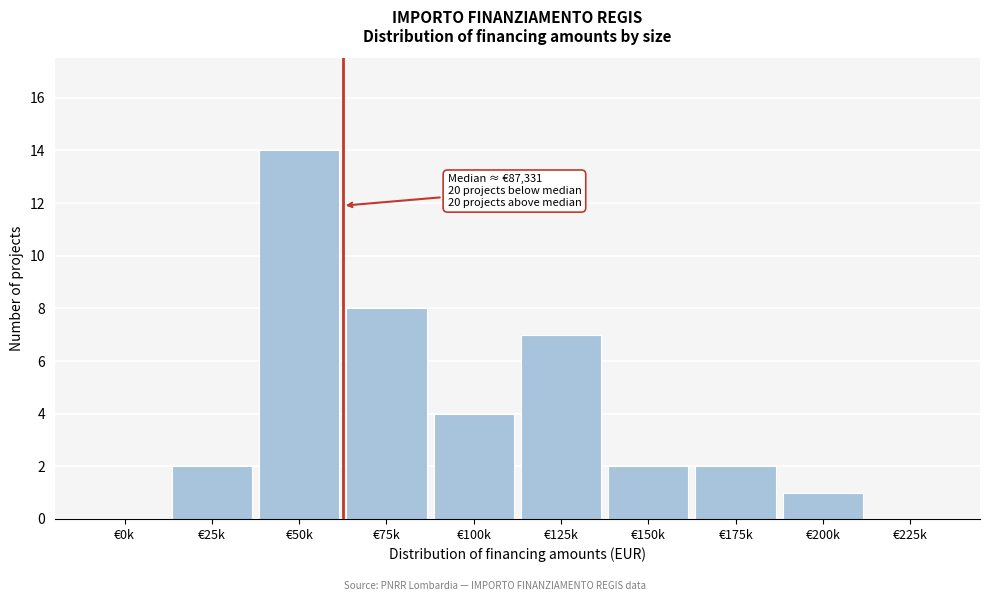

Reading right to left, what are all the values shown in this chart?

€225k=0	€200k=1	€175k=2	€150k=2	€125k=7	€100k=4	€75k=8	€50k=14	€25k=2	€0k=0